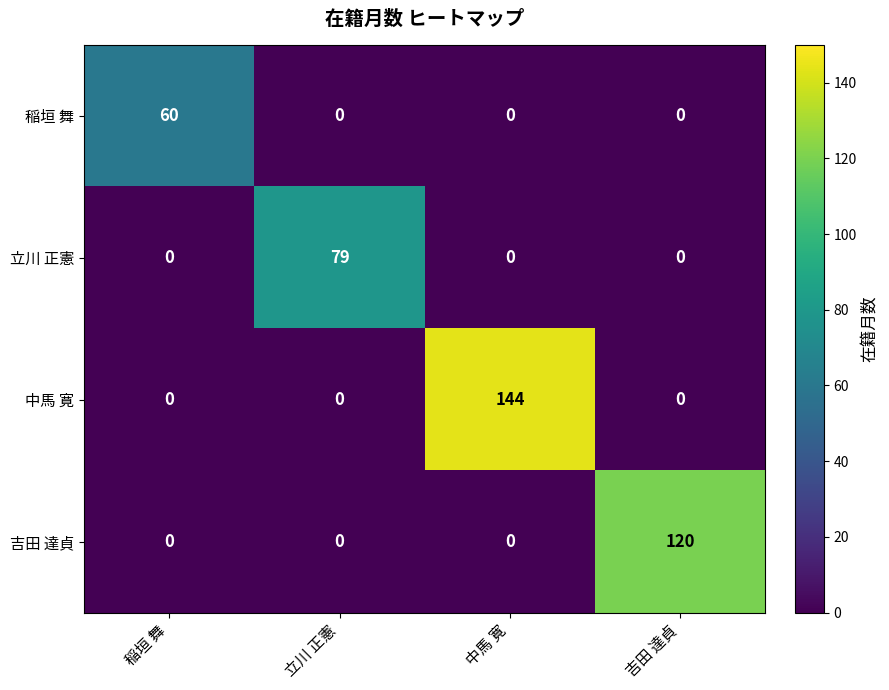

What is the sum of the 立川 正憲 values at 吉田 達貞 and 立川 正憲?

79